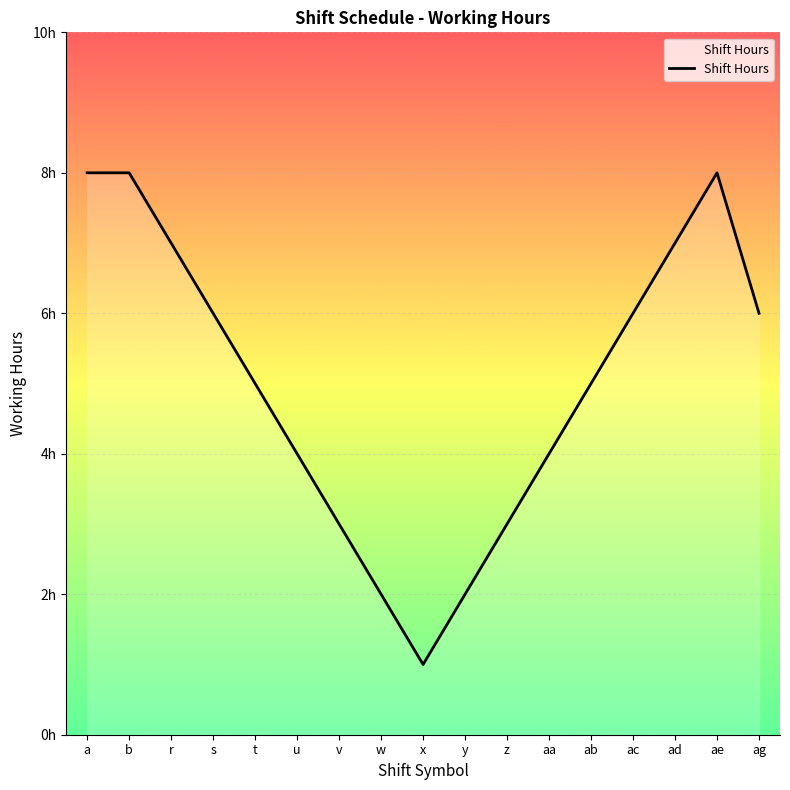

Rank the categories by value from highest to lowest.

a, b, ae, r, ad, s, ac, ag, t, ab, u, aa, v, z, w, y, x